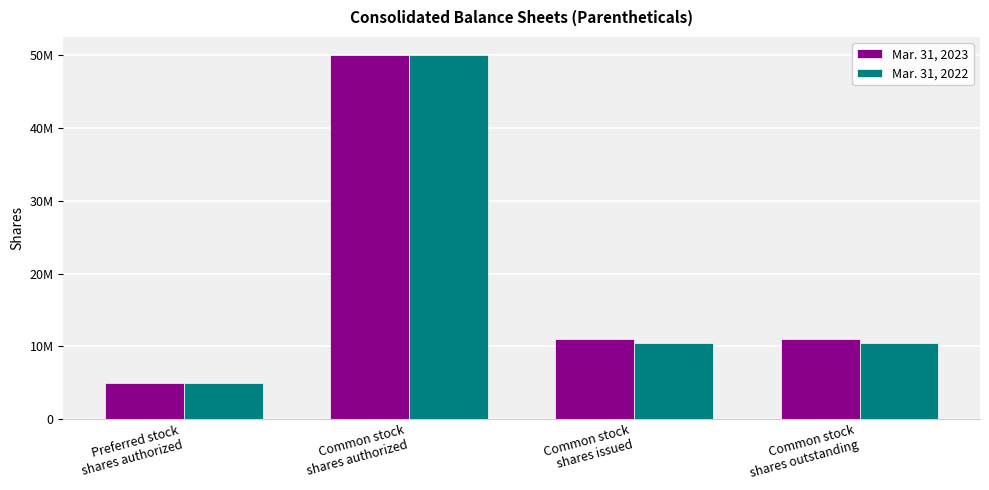

Are the bars horizontal?

No